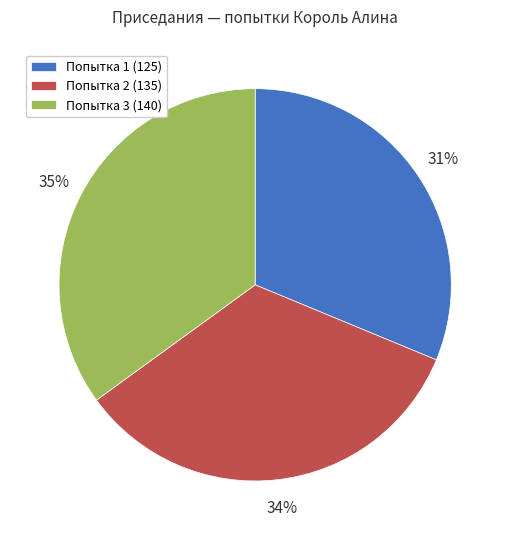

Which category has the biggest portion of the pie?

Попытка 3 (140)